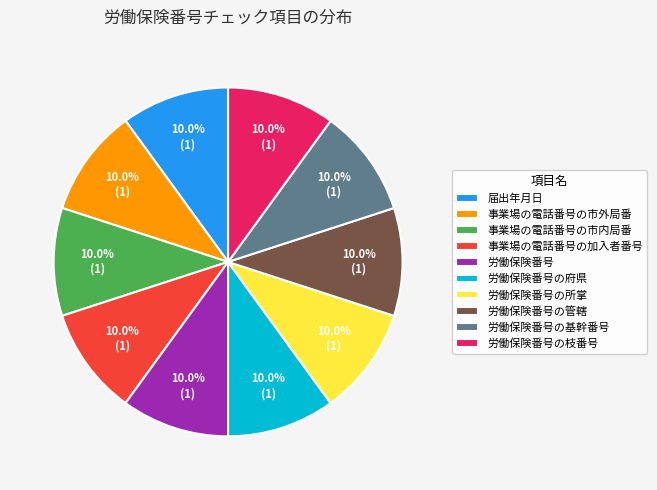

Does 労働保険番号 account for over 50% of the chart?

No